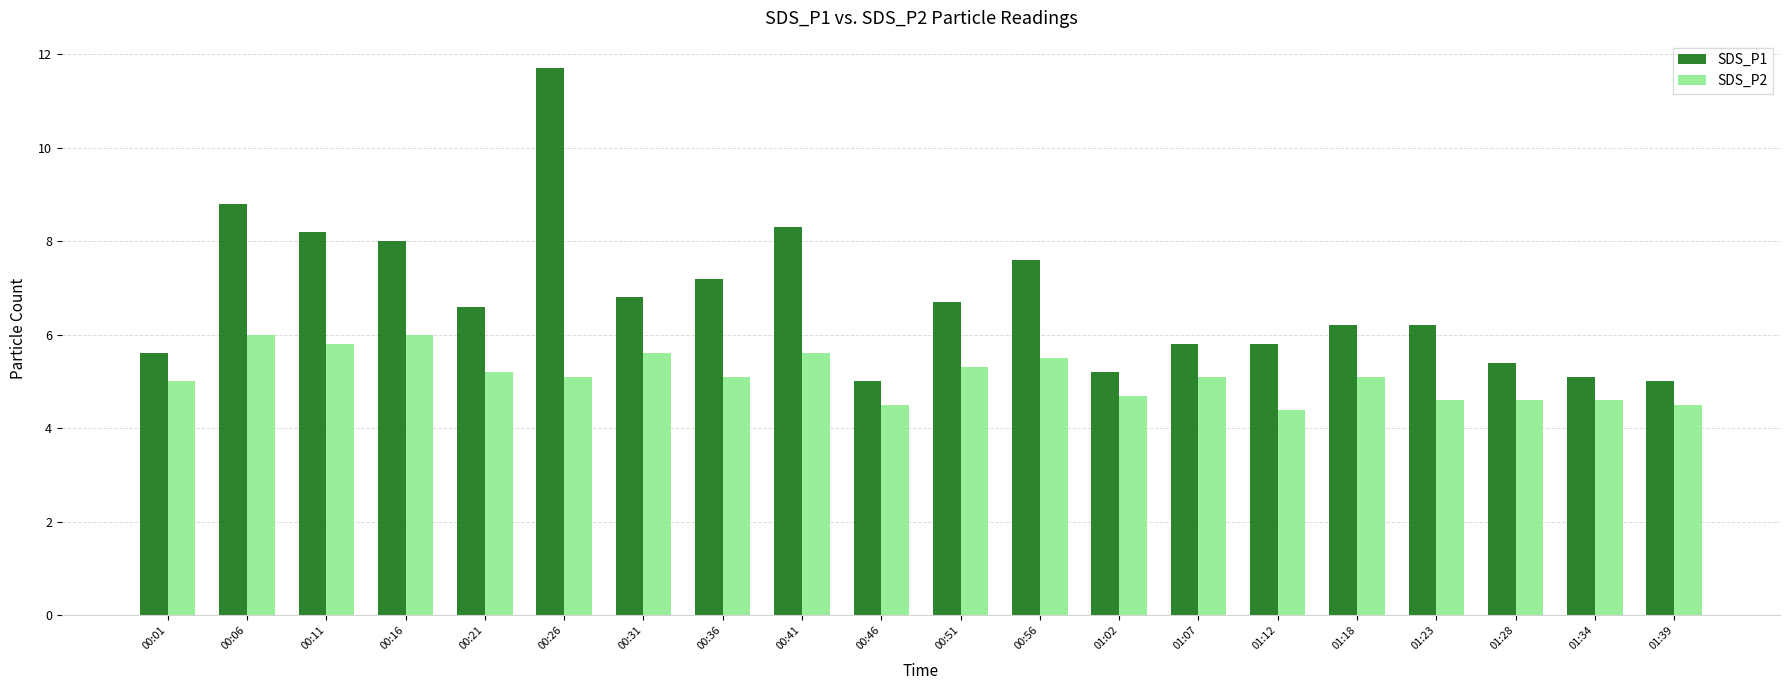

What is the average value of the SDS_P1 series?

6.8